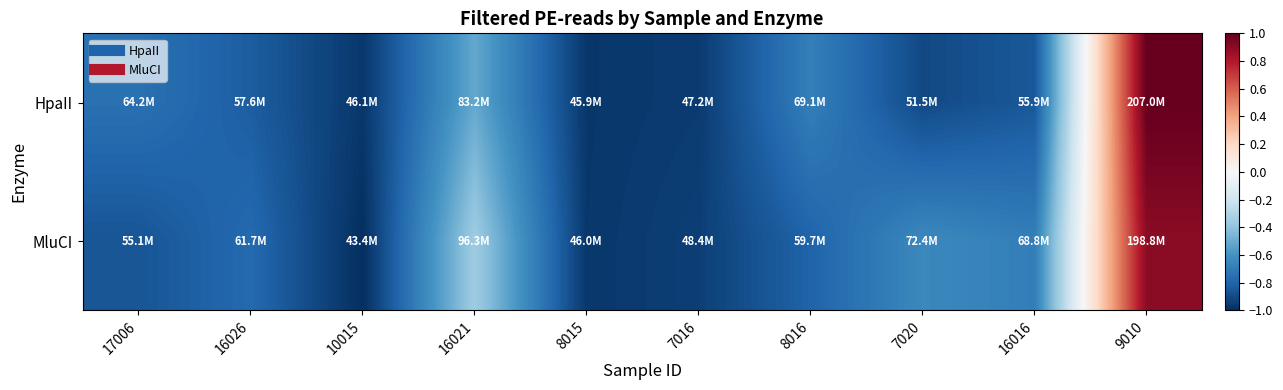

What is the spread (max minus min) of values at 7020?

0.3